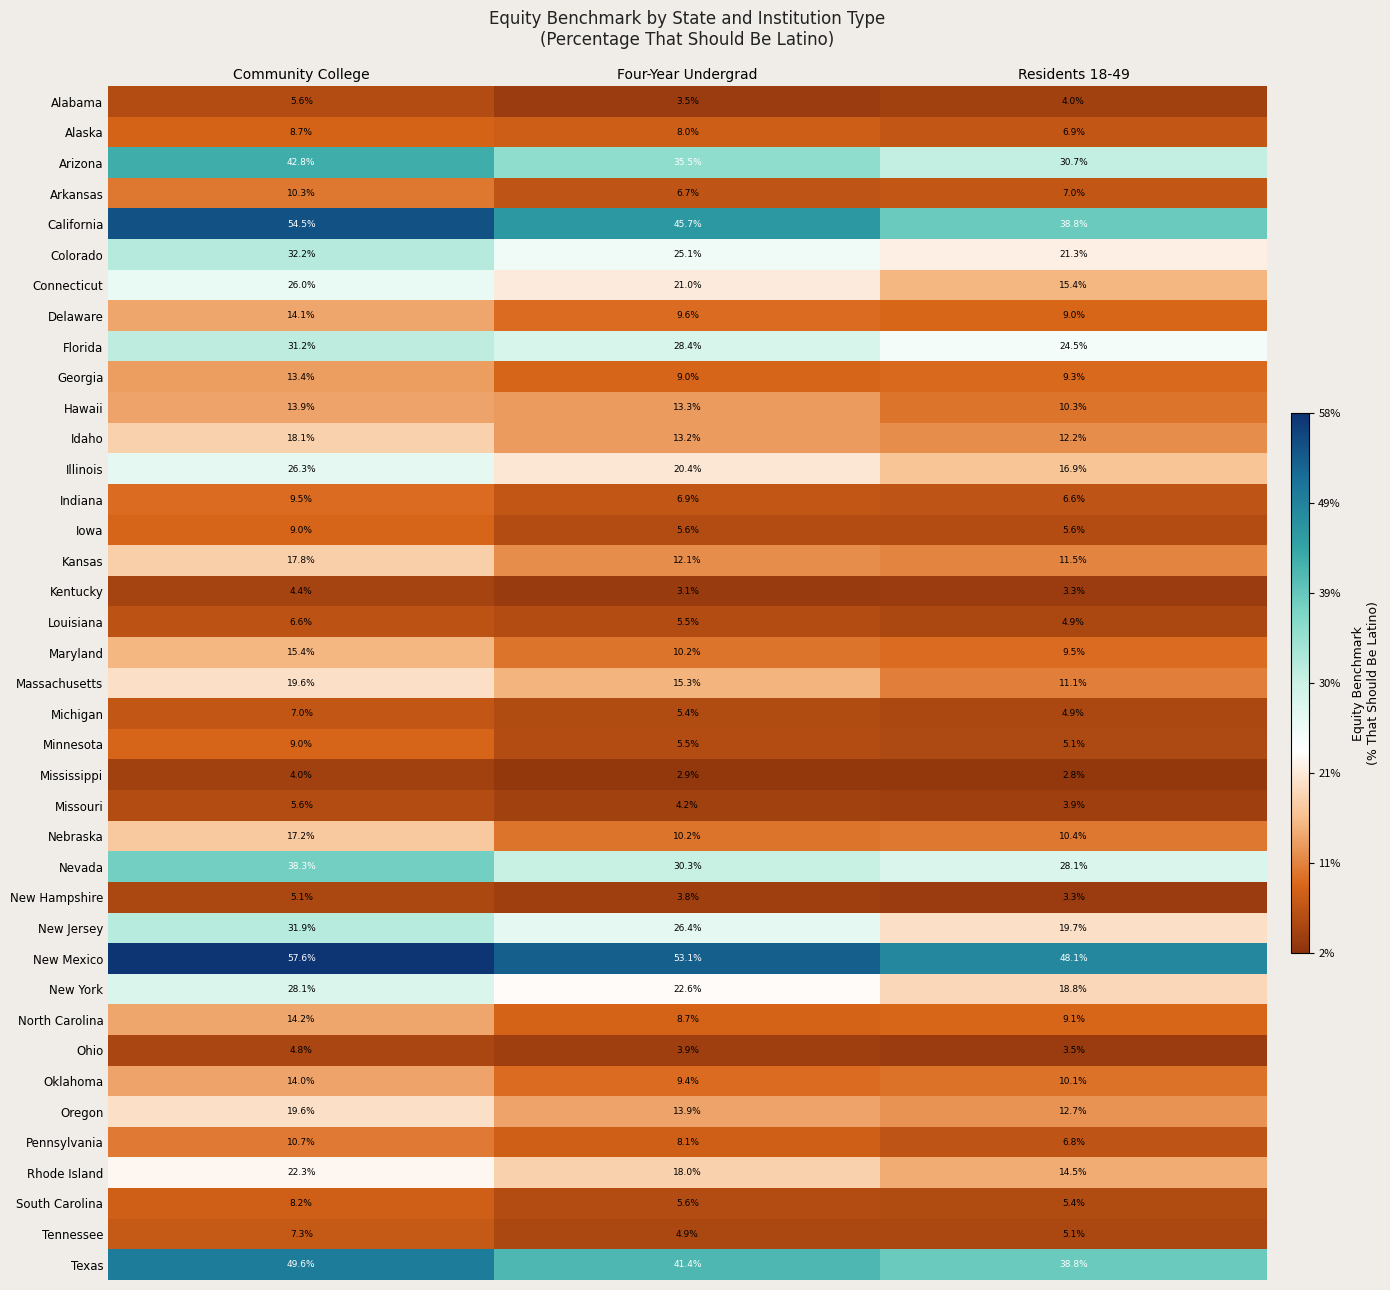

What is the difference between the highest and lowest values at Community College?

53.6